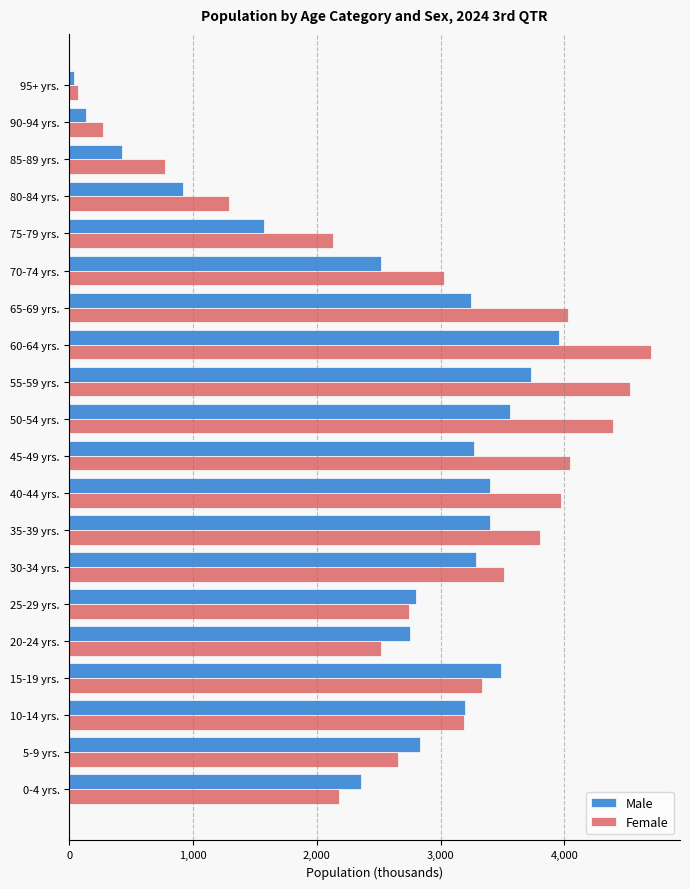

What is the difference between the Male values at 45-49 yrs. and 35-39 yrs.?

126.0